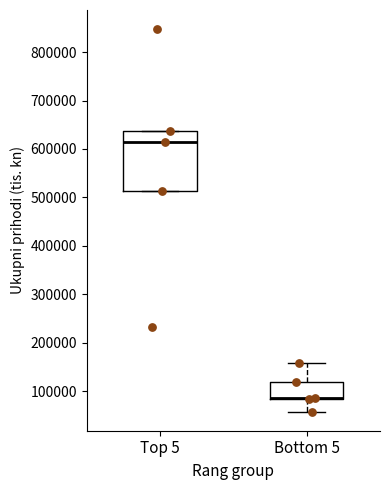

Where does the median line of the box for Top 5 sit on the y-axis? The values are not printed on the chart, so give them approximately, as read against the axis.

610000